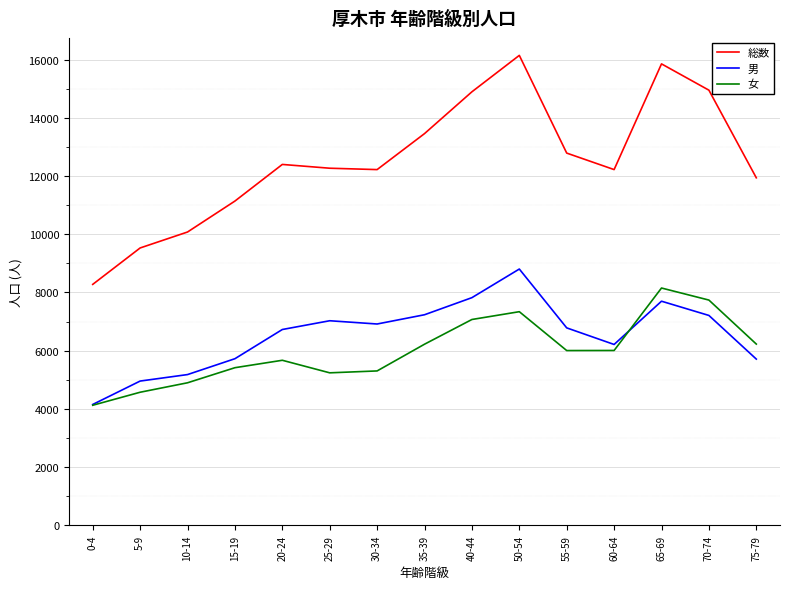

Is the value of 男 at 60-64 greater than the value of 総数 at 30-34?

No